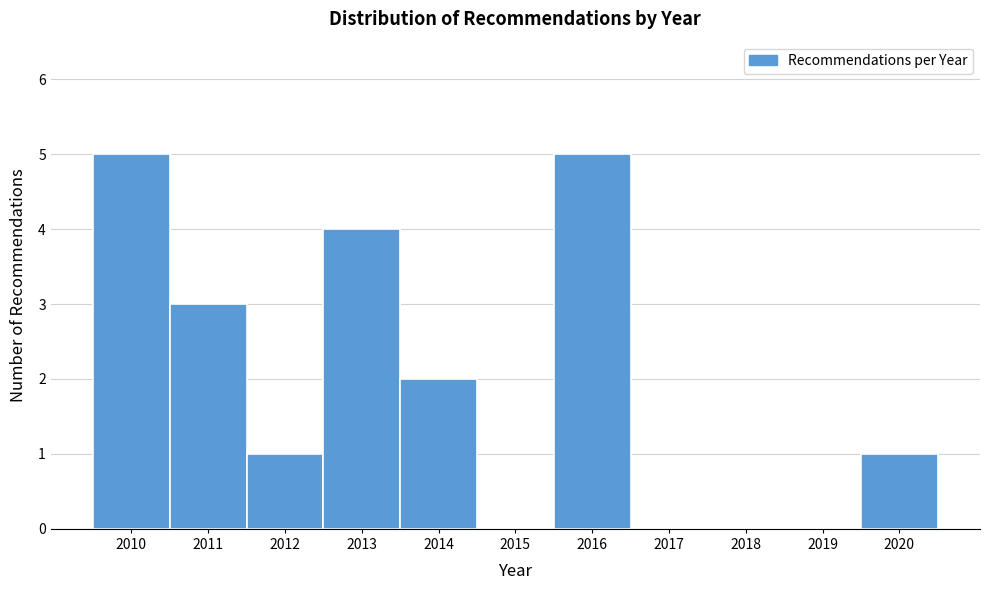

Reading left to right, extract all data points from this chart.

2010=5	2011=3	2012=1	2013=4	2014=2	2015=0	2016=5	2017=0	2018=0	2019=0	2020=1